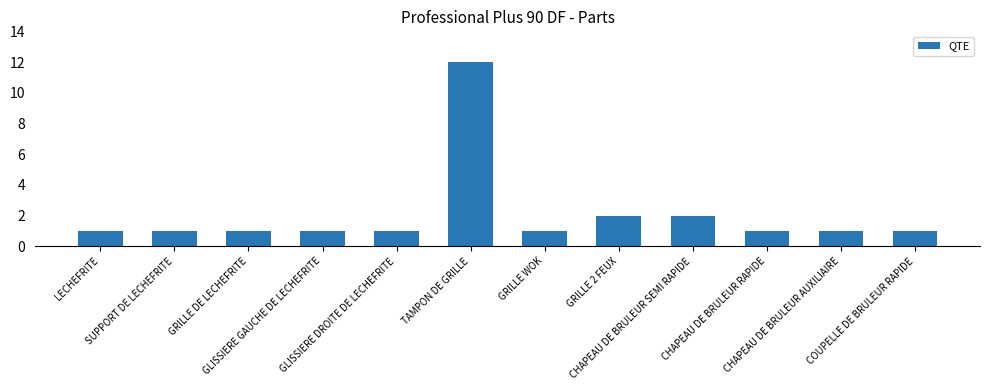

Reading left to right, list all the values displayed in this chart.

LECHEFRITE=1	SUPPORT DE LECHEFRITE=1	GRILLE DE LECHEFRITE=1	GLISSIERE GAUCHE DE LECHEFRITE=1	GLISSIERE DROITE DE LECHEFRITE=1	TAMPON DE GRILLE=12	GRILLE WOK=1	GRILLE 2 FEUX=2	CHAPEAU DE BRULEUR SEMI RAPIDE=2	CHAPEAU DE BRULEUR RAPIDE=1	CHAPEAU DE BRULEUR AUXILIAIRE=1	COUPELLE DE BRULEUR RAPIDE=1